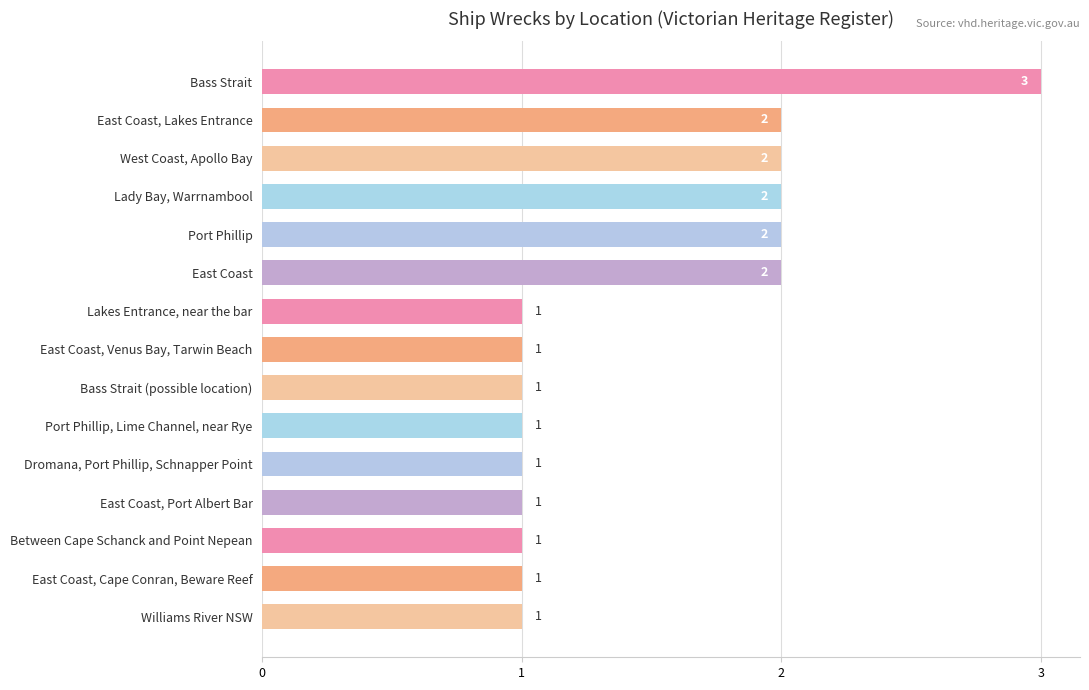

What is the label of the 7th bar from the top?

Lakes Entrance, near the bar